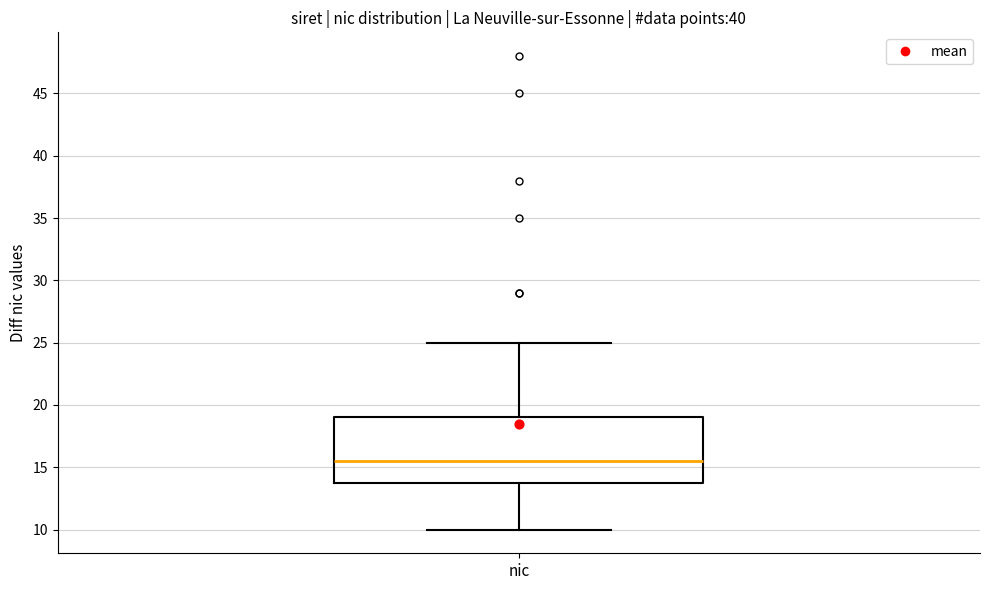

Where is the lower edge of the box for nic on the y-axis? The values are not printed on the chart, so give them approximately, as read against the axis.

14.0